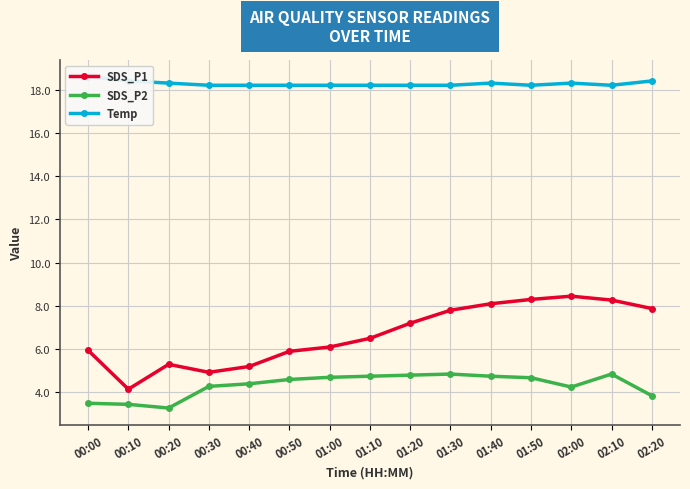

True or false: SDS_P2 and SDS_P1 intersect in this chart.

False